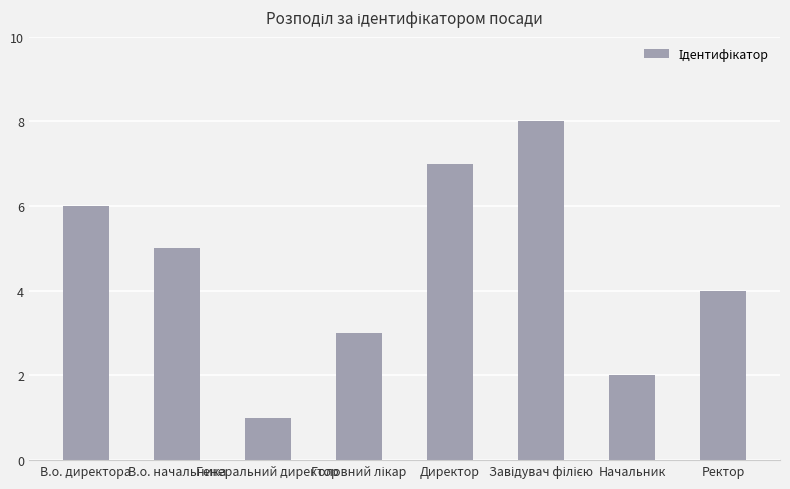

Where does the data first go above 5?

В.о. директора